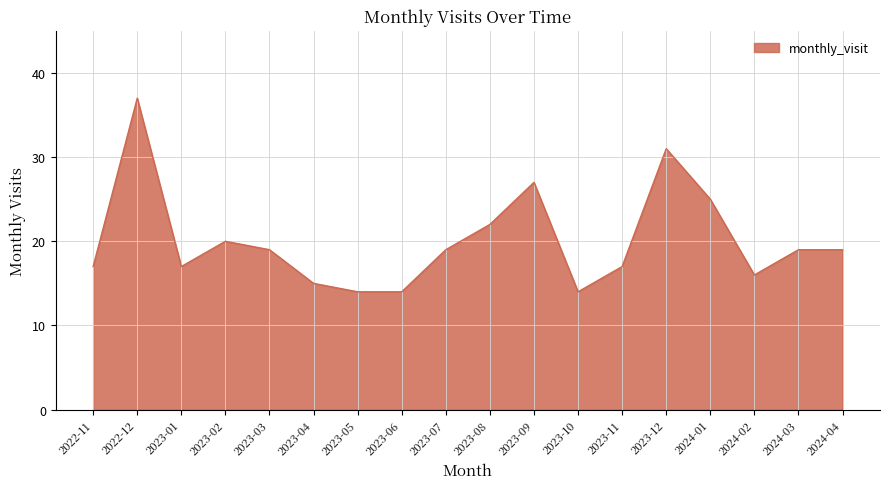

Reading left to right, what are all the values shown in this chart?

17	37	17	20	19	15	14	14	19	22	27	14	17	31	25	16	19	19